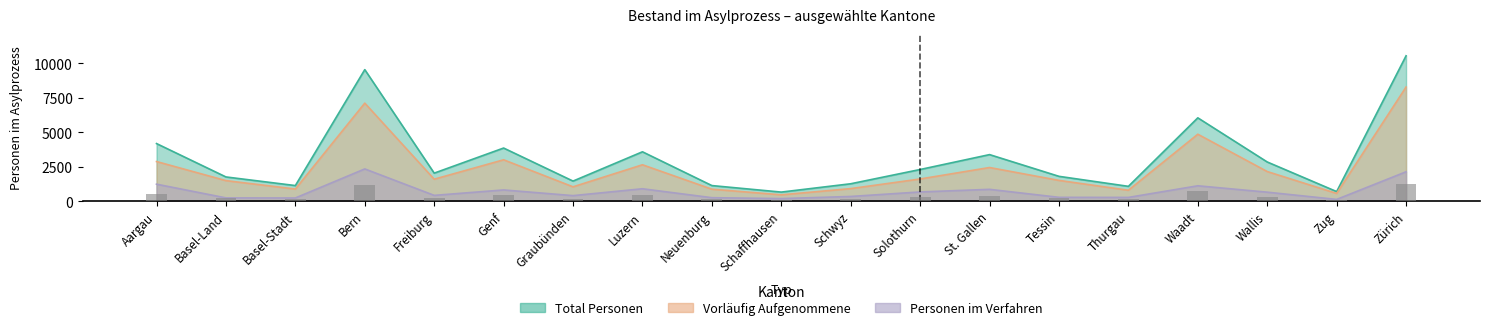

Rank the series at Freiburg from lowest to highest value.

Personen im Verfahren, Vorläufig Aufgenommene, Total Personen